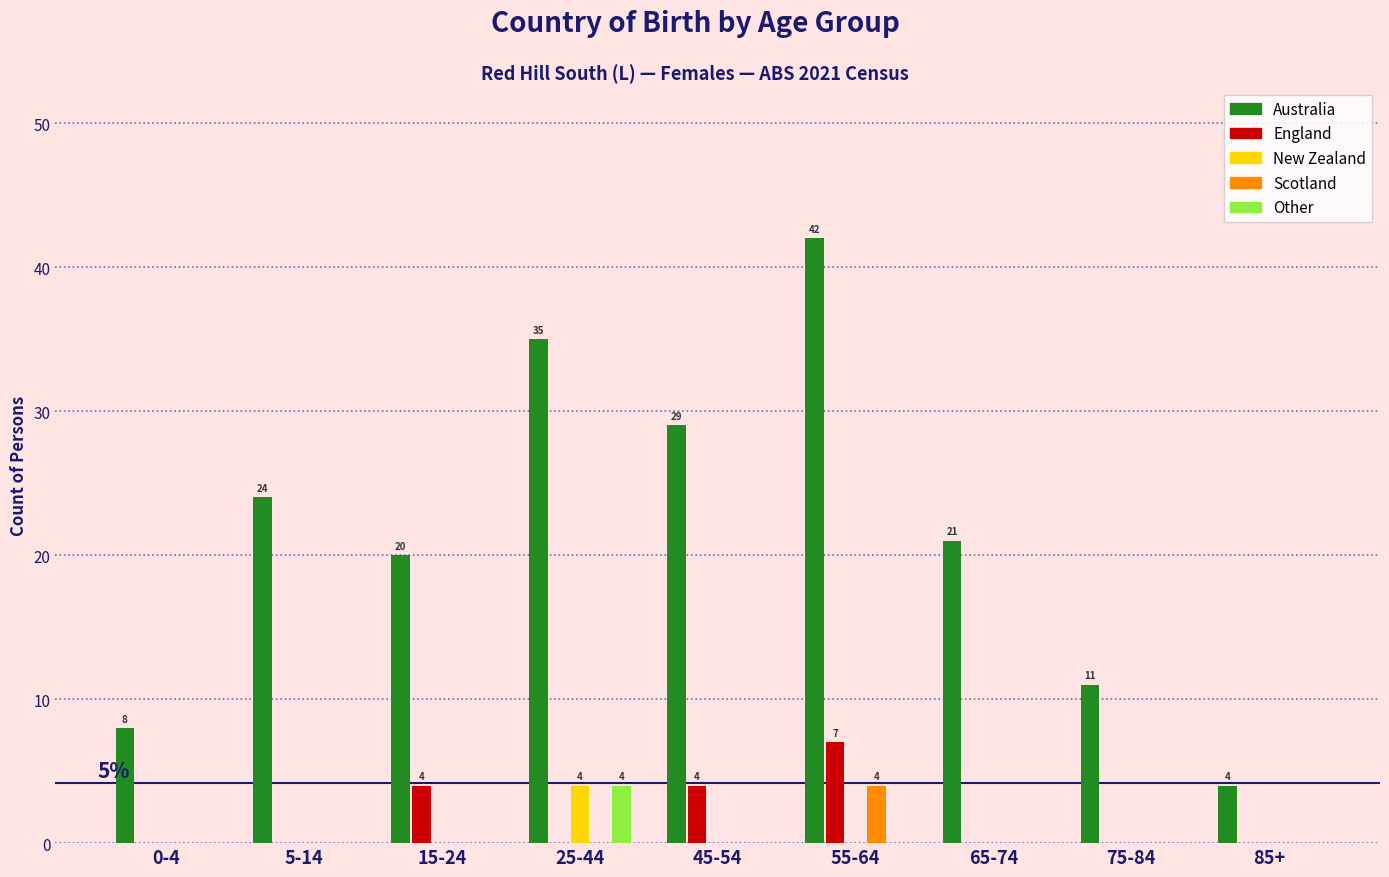

Which series changed the most between 0-4 and 15-24?

Australia